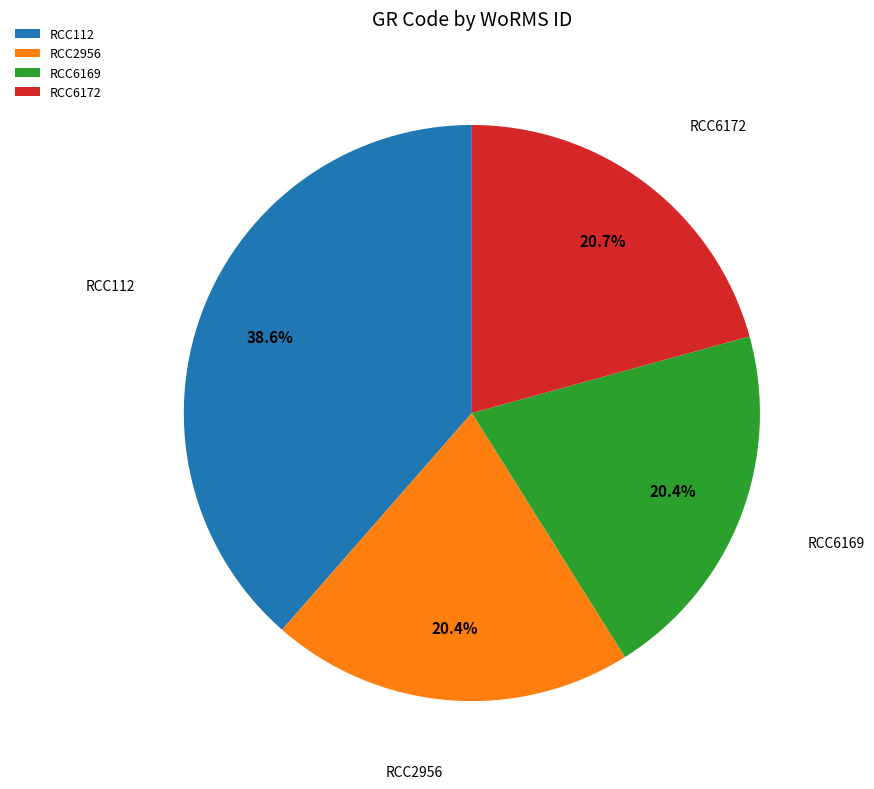

How many segments does this pie chart have?

4